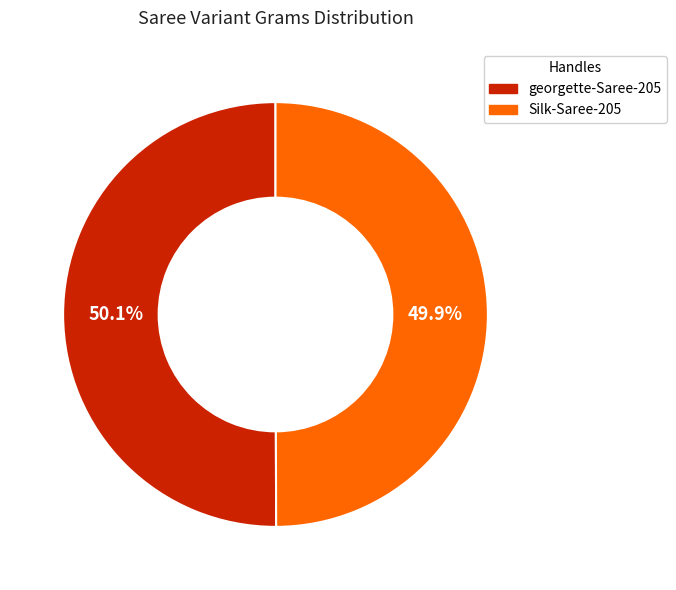

How many segments does this pie chart have?

2